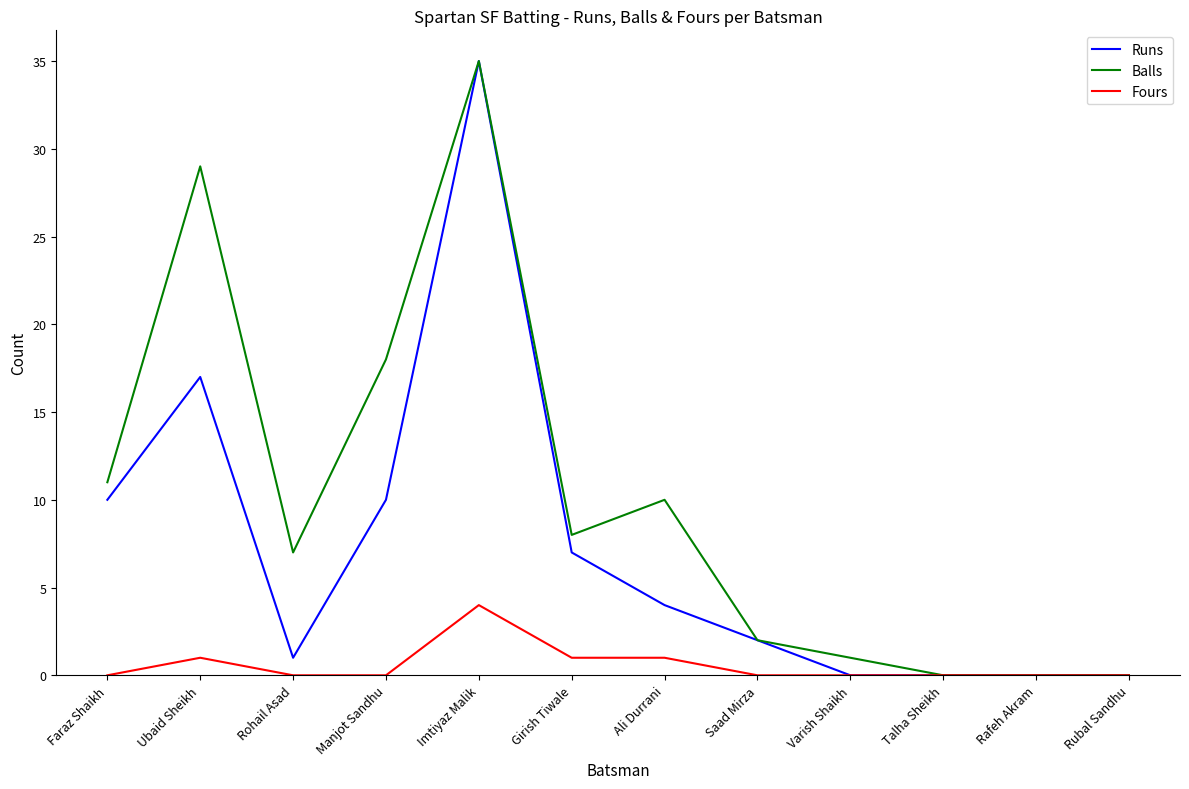

Count the number of data series in this chart.

3